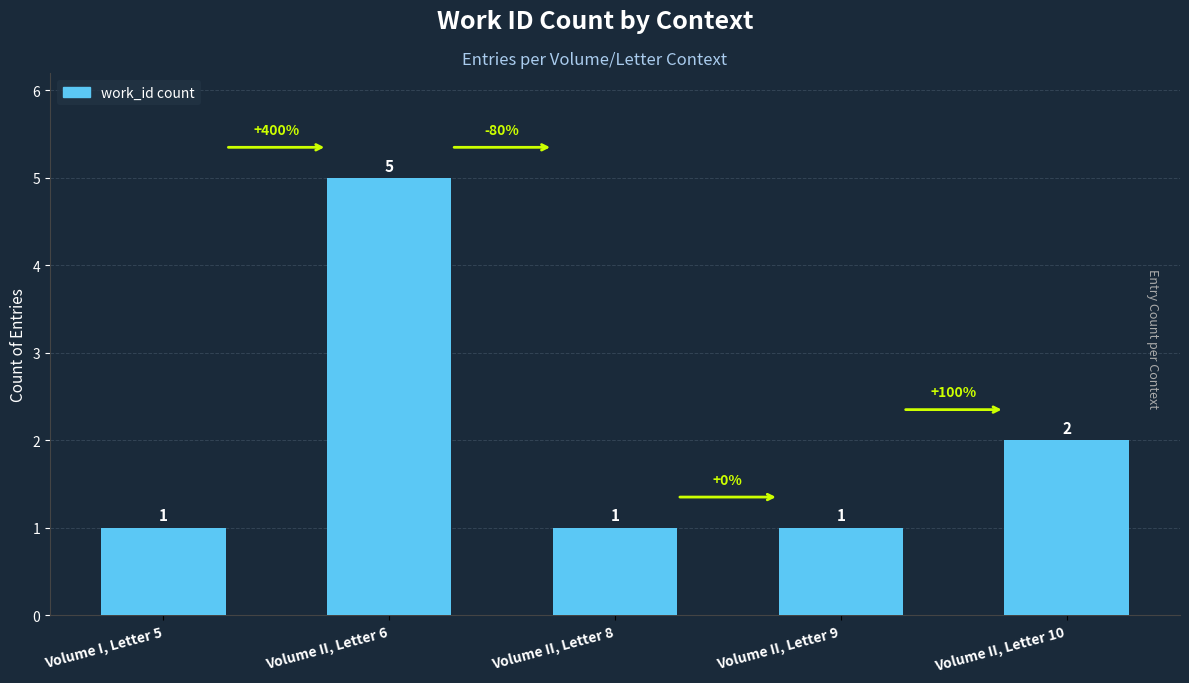

What is the greatest value displayed?

5